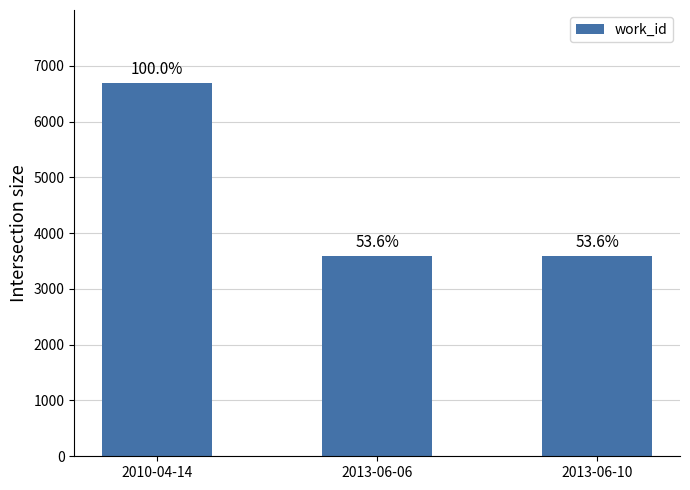

Rank the categories by value from highest to lowest.

2010-04-14, 2013-06-06, 2013-06-10